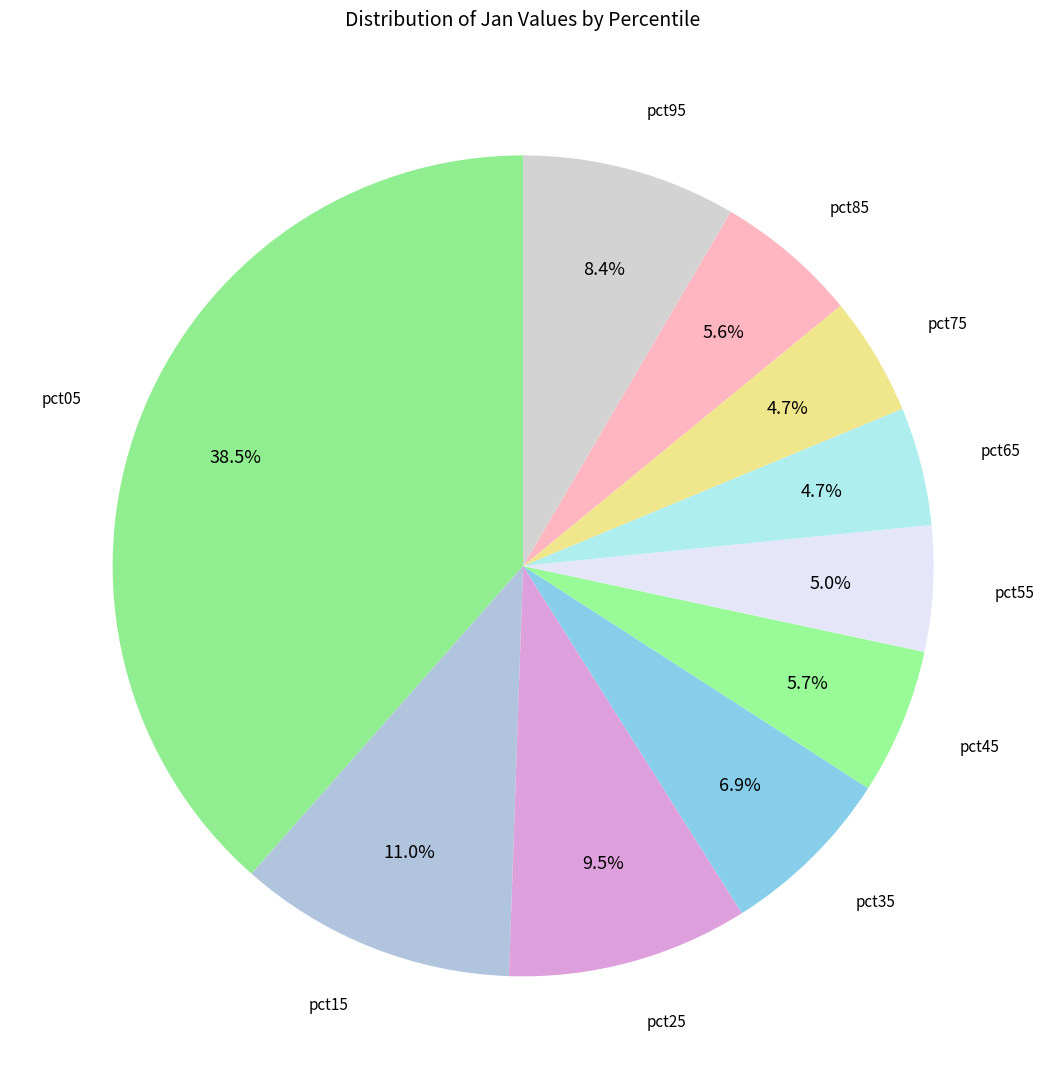

Which category has the biggest portion of the pie?

pct05